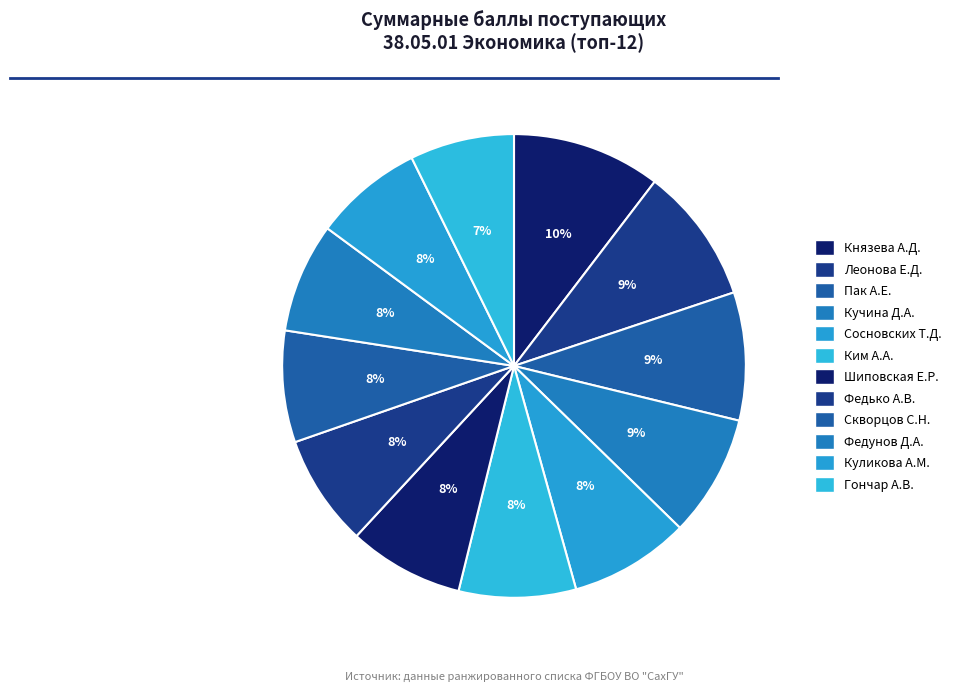

Does any single category account for the majority?

No